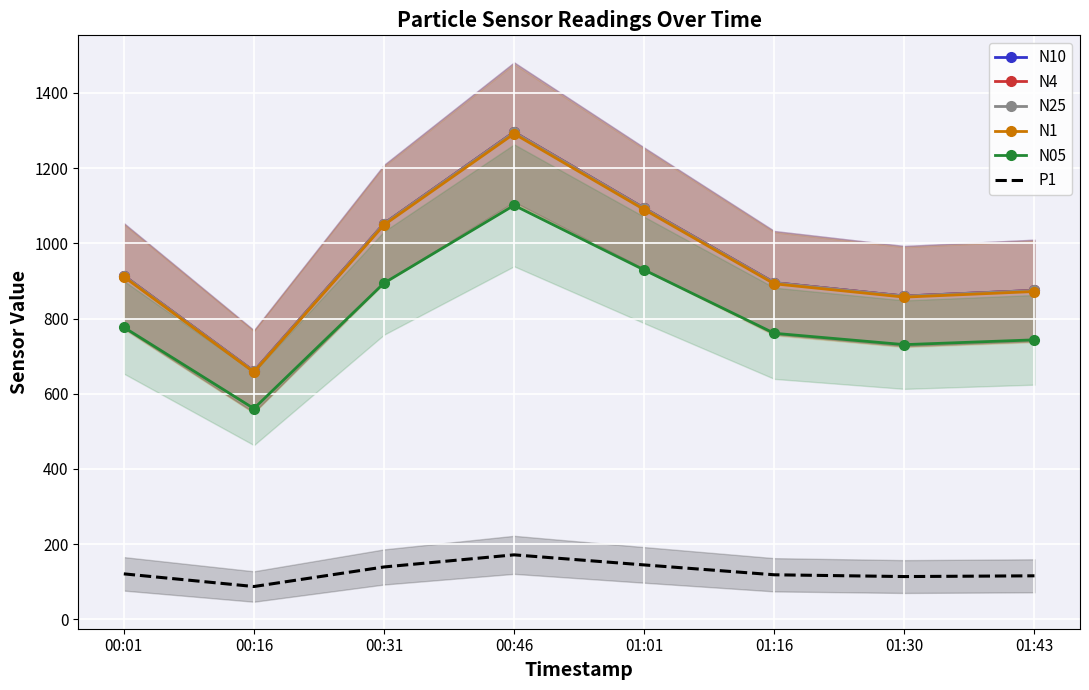

Which series changed the most between 00:16 and 00:46?

N10